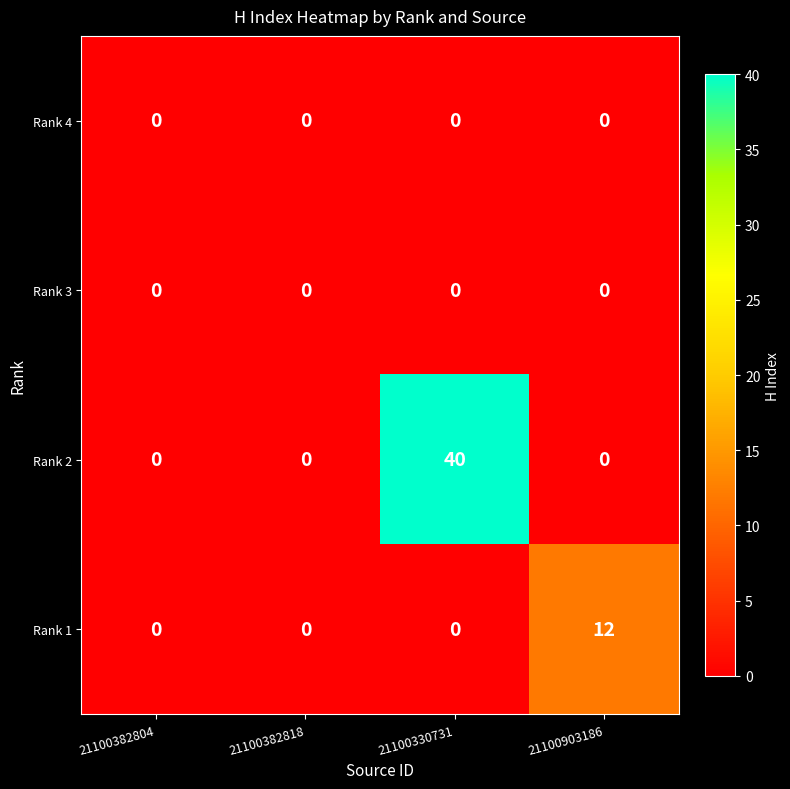

The value of Rank 2 at 21100903186 is 13. True or false?

False